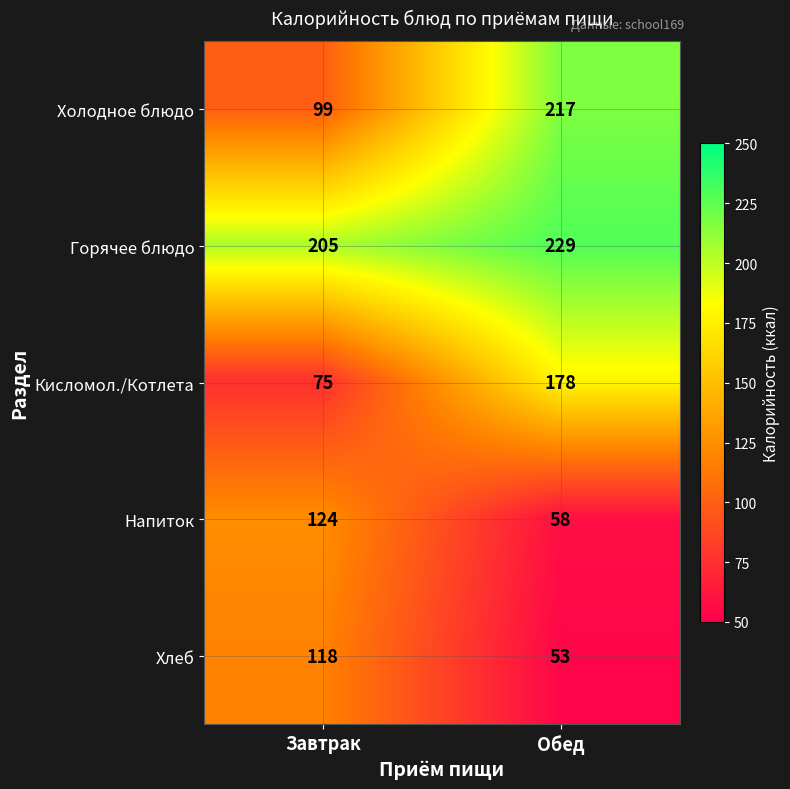

Which label corresponds to the smallest value in the chart?

Обед